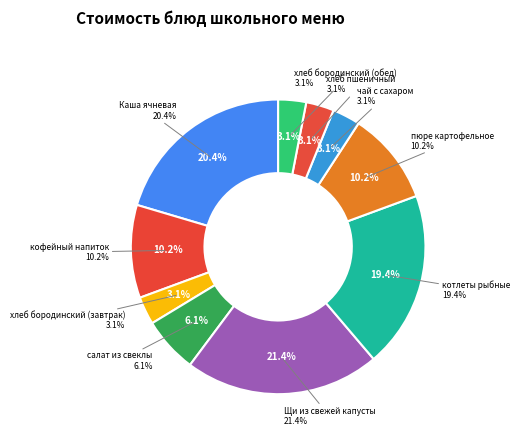

Which category has the smallest portion of the pie?

хлеб бородинский (завтрак)